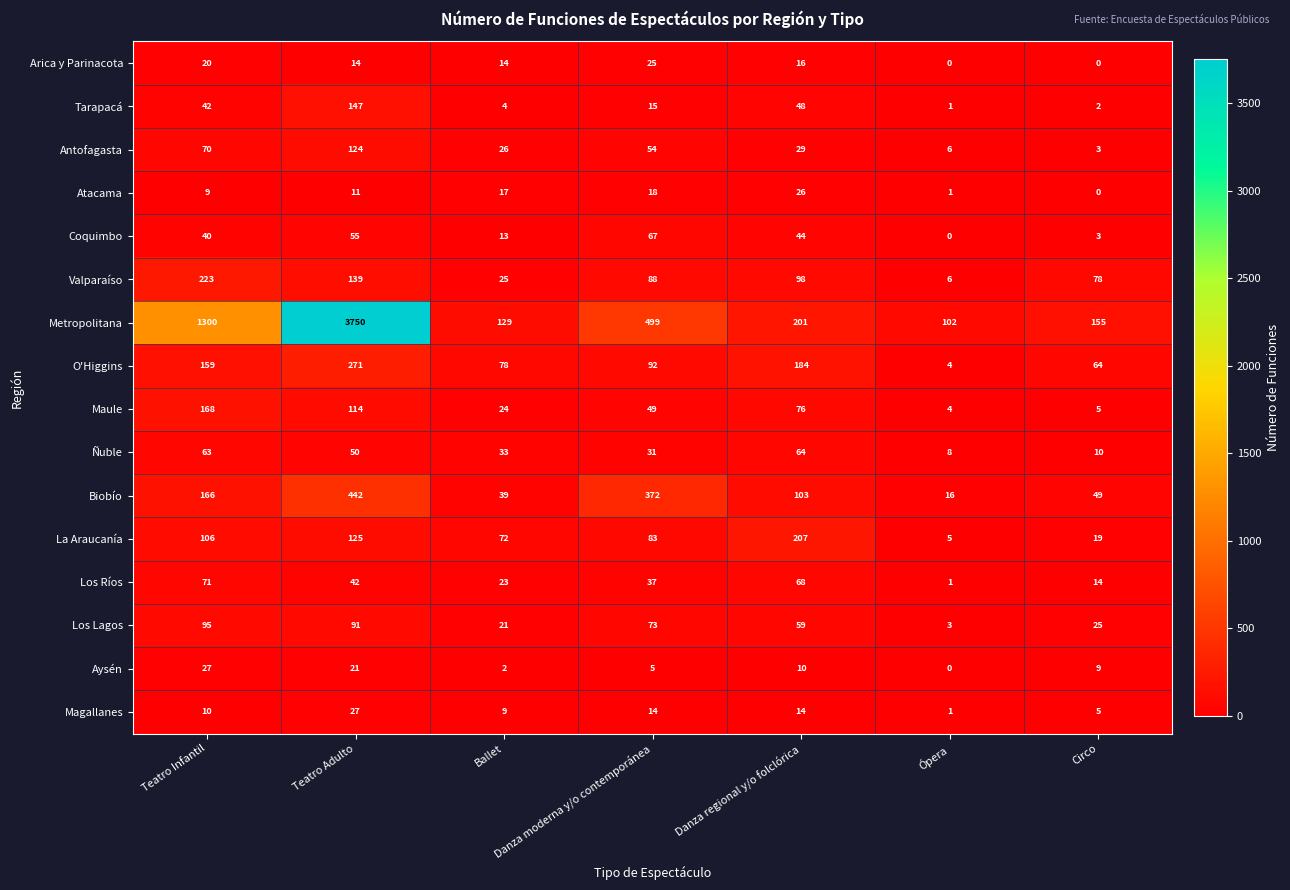

What is the spread (max minus min) of values at Danza regional y/o folclórica?

197